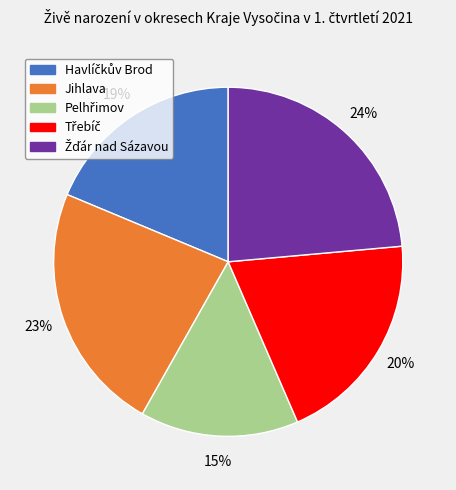

The Jihlava slice represents 34% of the pie. True or false?

False